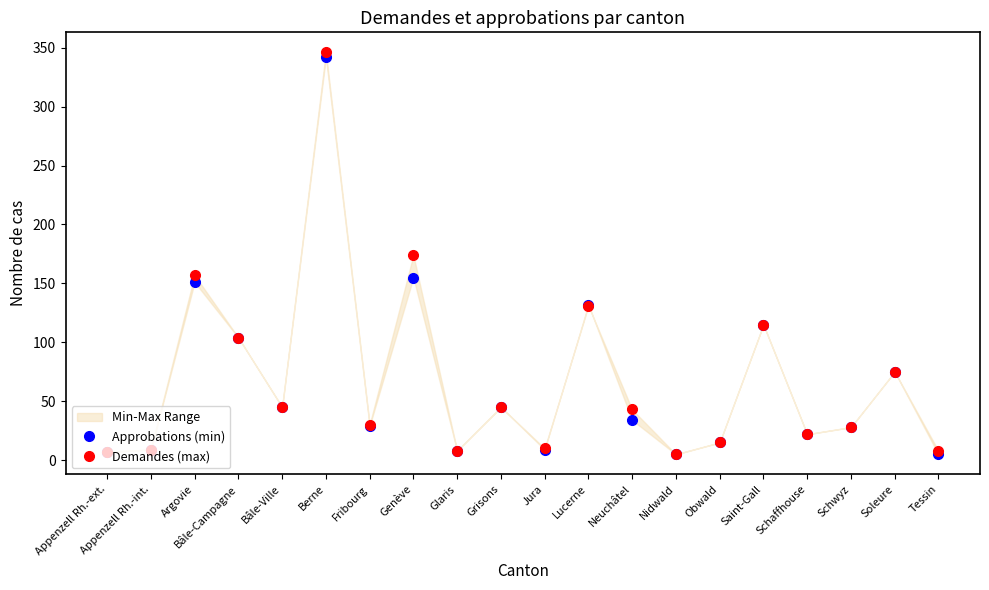

At which category does Demandes (max) reach its first local peak?

Argovie